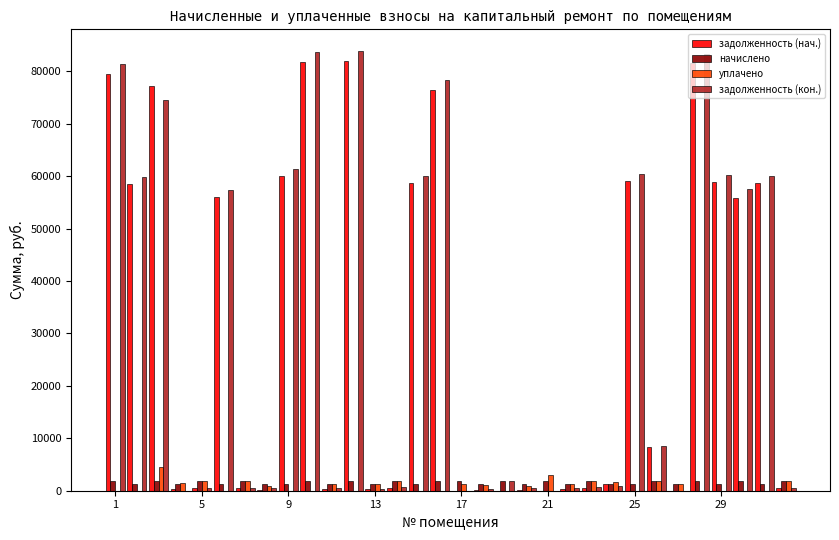

What is the maximum value shown in the chart?

83797.9